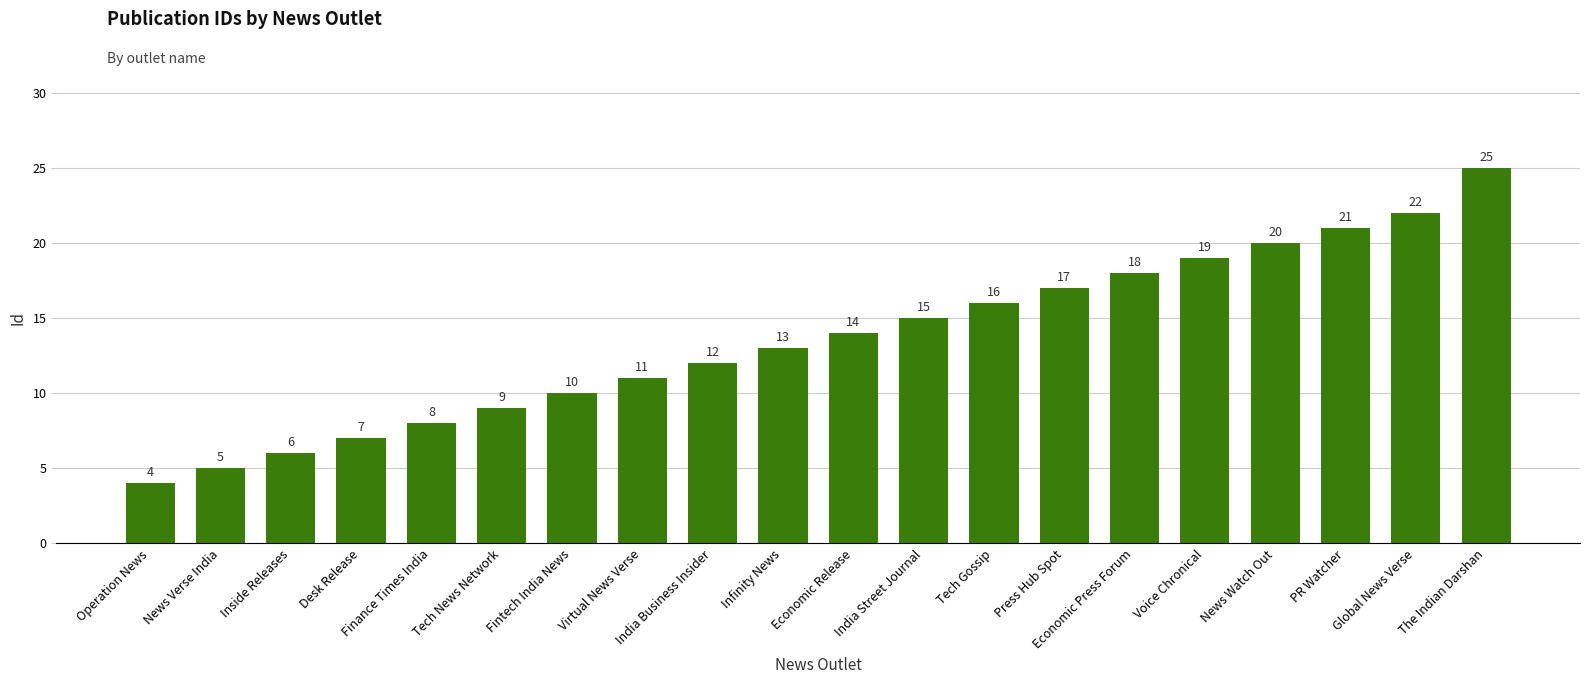

What is the label of the 4th bar from the left?

Desk Release